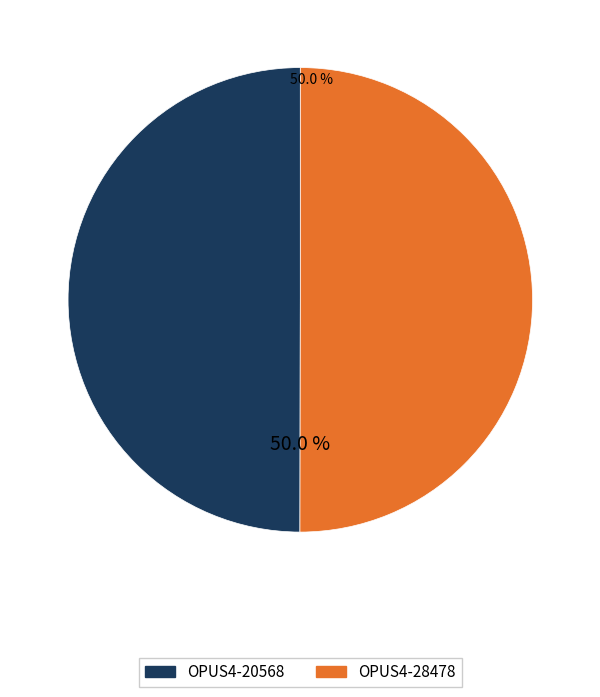

Approximately how many times larger is the value at OPUS4-28478 compared to OPUS4-20568?

1.0